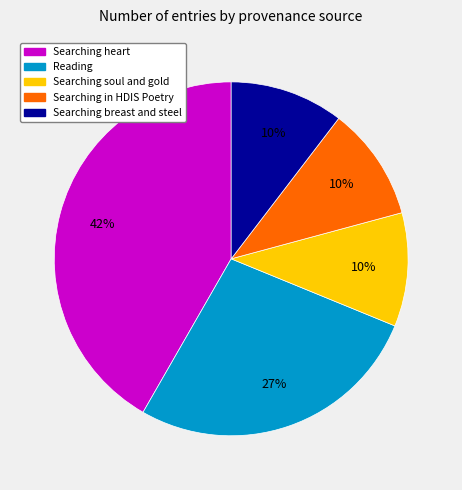

How many segments does this pie chart have?

5